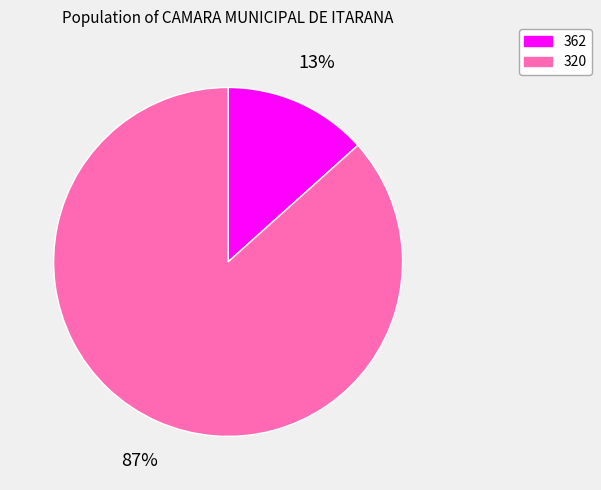

Combined, do 320 and 362 account for over 50%?

Yes